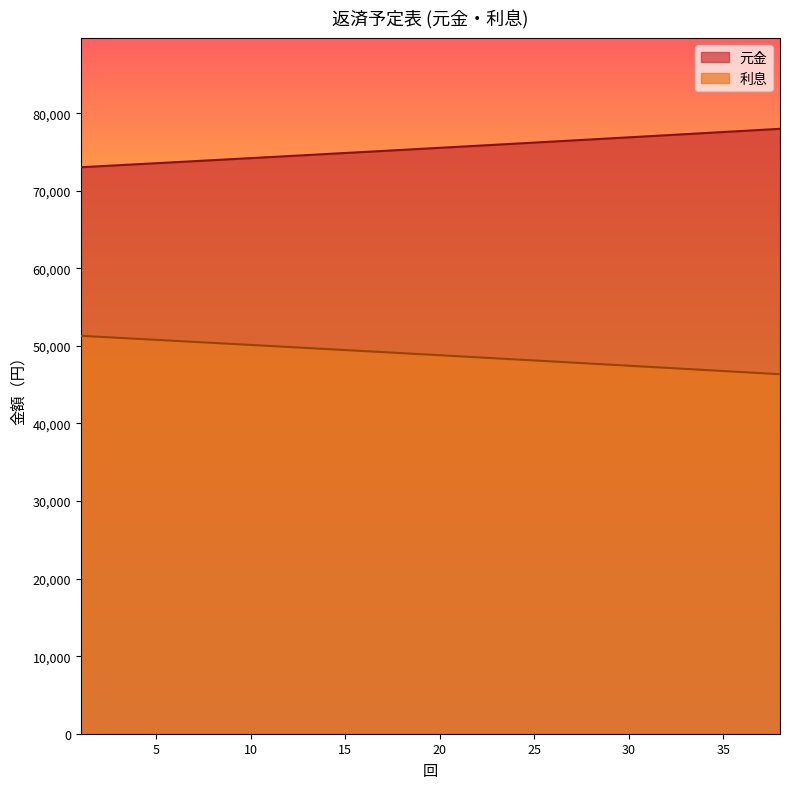

Reading left to right, list all the values displayed in this chart.

元金: 73033.7	73163.3	73293.2	73423.3	73553.6	73684.2	73815.0	73946.0	74077.2	74208.7	74340.5	74472.4	74604.6	74737.0	74869.7	75002.6	75135.7	75269.1	75402.7	75536.5	75670.6	75804.9	75939.5	76074.3	76209.3	76344.6	76480.1	76615.8	76751.8	76888.0	77024.5	77161.2	77298.2	77435.4	77572.9	77710.5	77848.5	77986.7
利息: 51297.5	51167.9	51038.0	50907.9	50777.6	50647.0	50516.2	50385.2	50254.0	50122.5	49990.7	49858.8	49726.6	49594.2	49461.5	49328.6	49195.5	49062.1	48928.5	48794.7	48660.6	48526.3	48391.7	48257.0	48121.9	47986.7	47851.1	47715.4	47579.4	47443.2	47306.7	47170.0	47033.0	46895.8	46758.4	46620.7	46482.7	46344.5